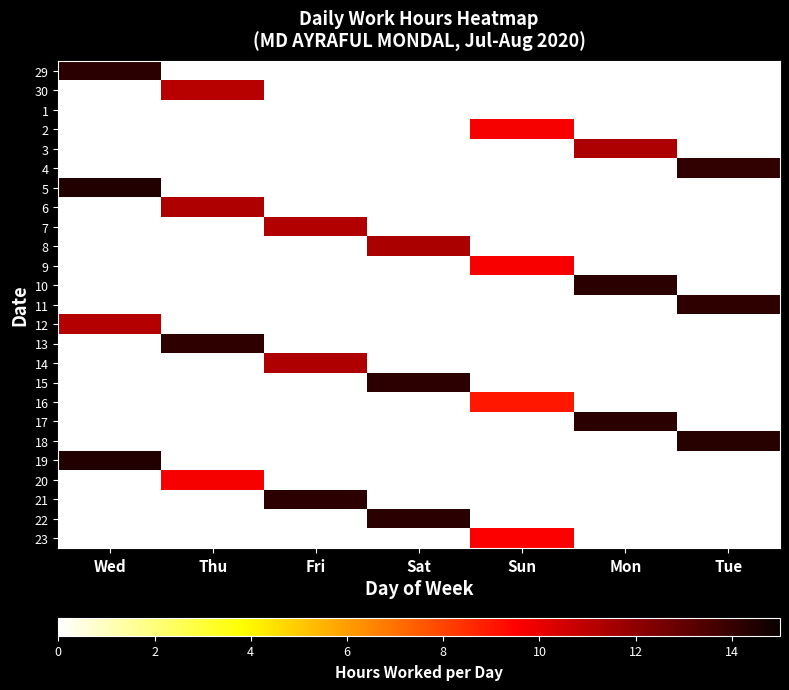

At how many categories does at least one series exceed 11?

6